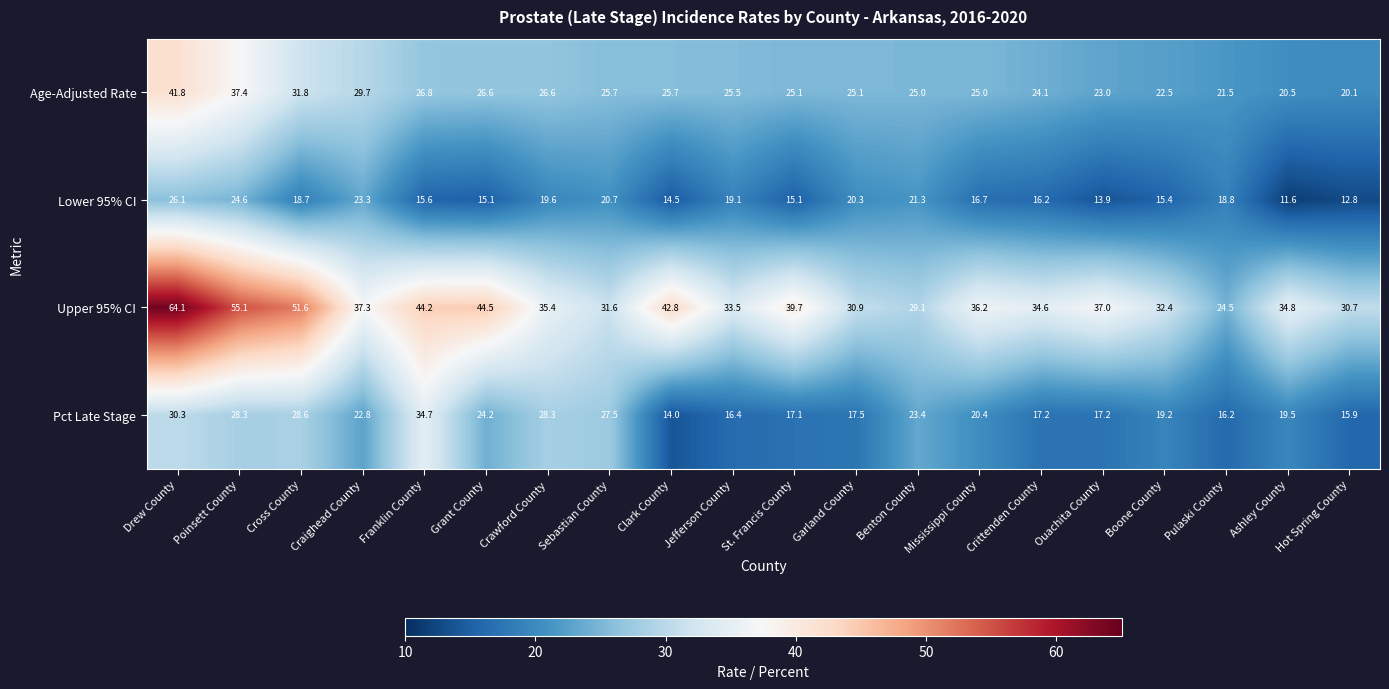

The Lower 95% CI series shows 30.3 at Benton County. True or false?

False